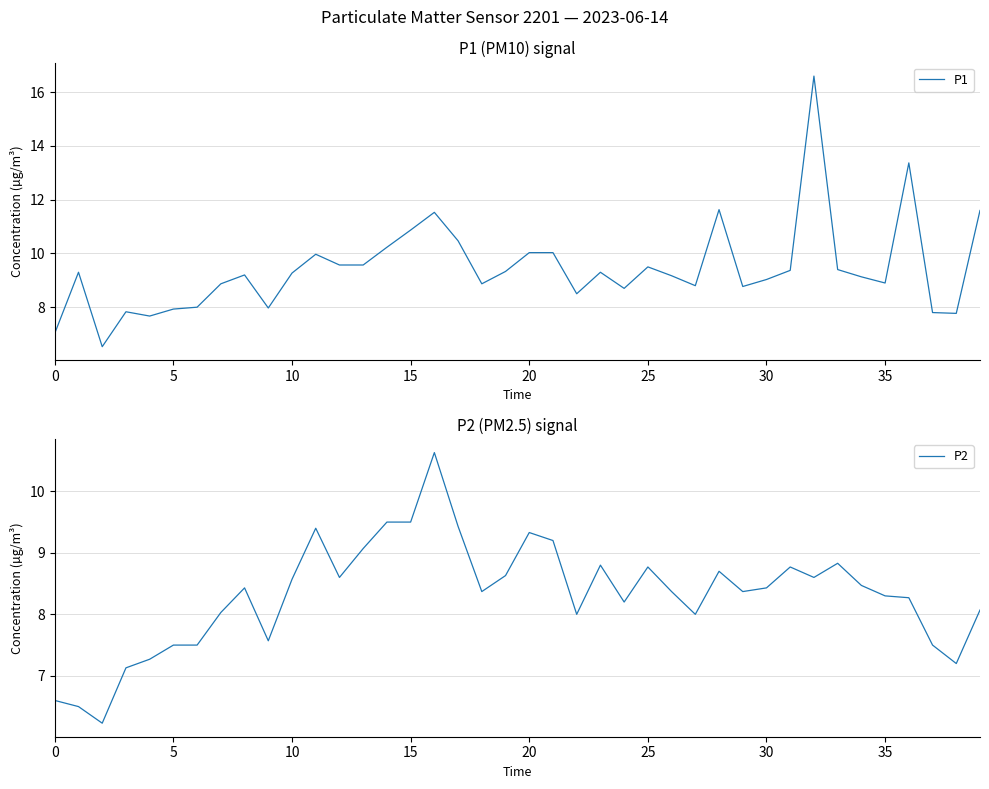

Where is P1 nearest to the value 11?

15